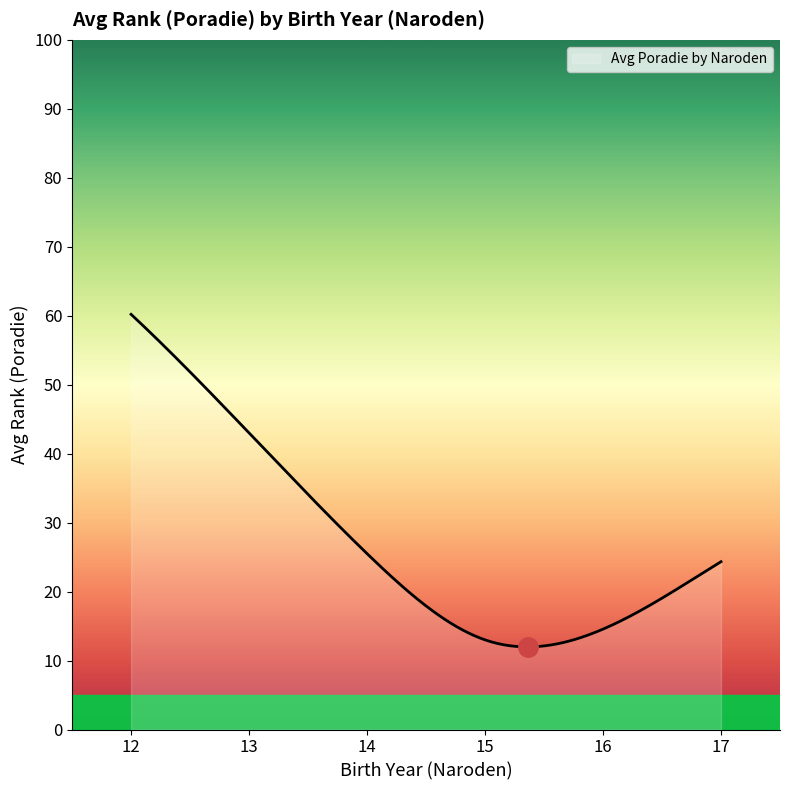

What is the difference between the maximum and minimum values?

48.2